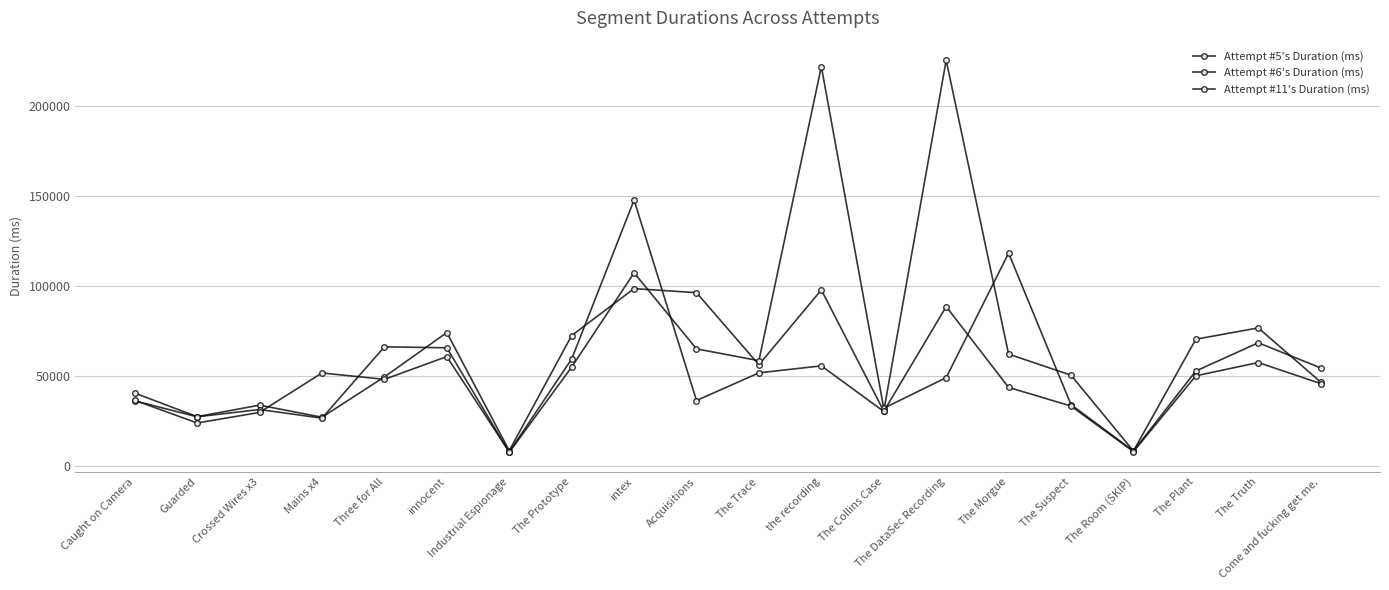

How many lines are shown in the chart?

3